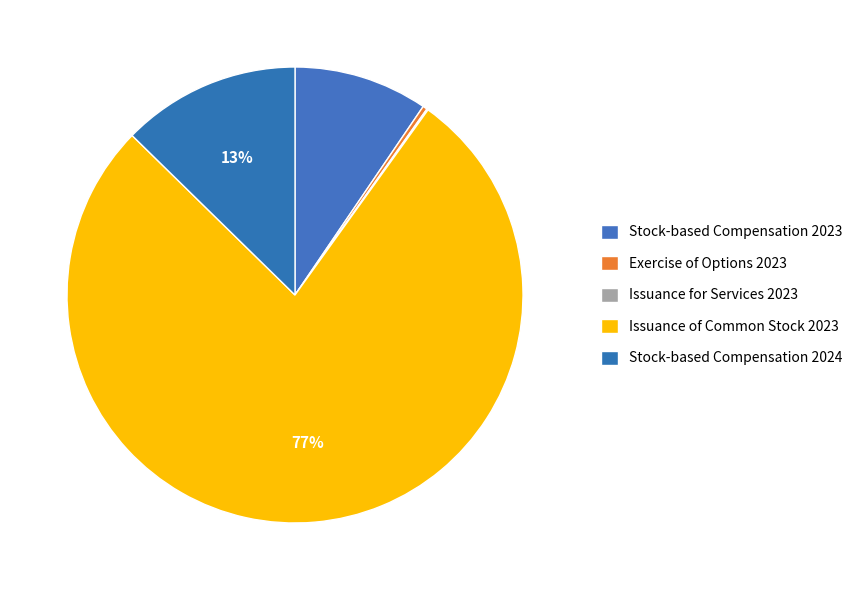

True or false: Exercise of Options 2023 accounts for 0% of the total.

True